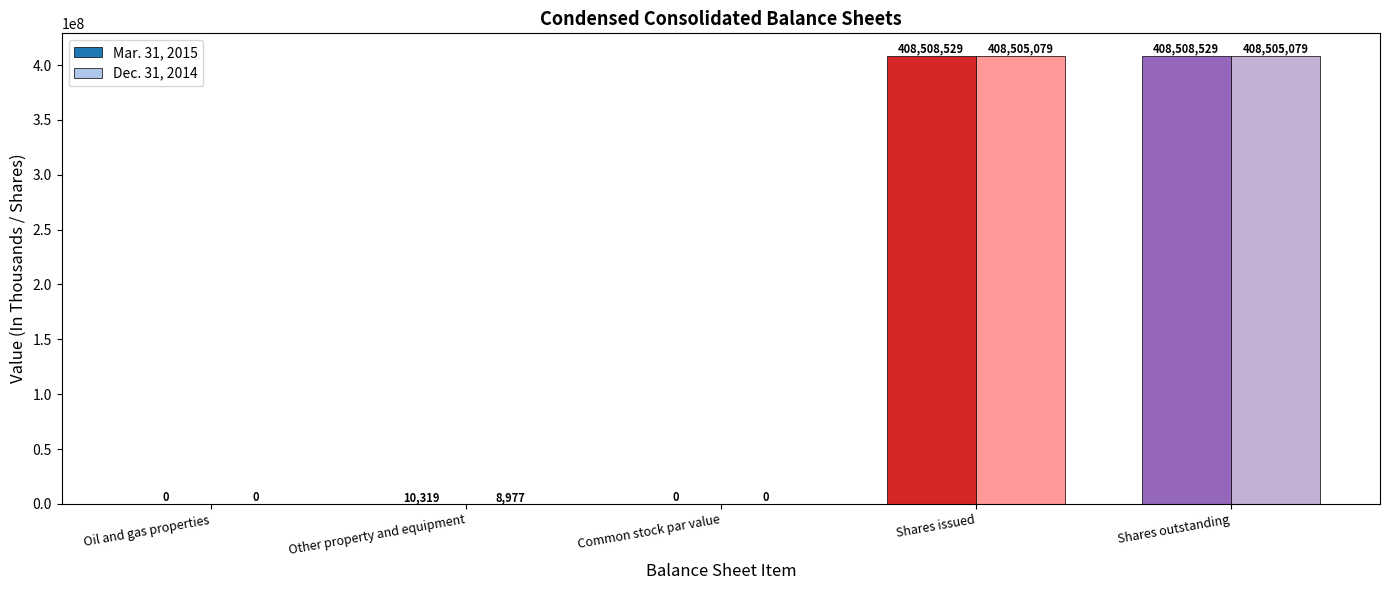

What is the total value across all series at Shares outstanding?

817013608.0